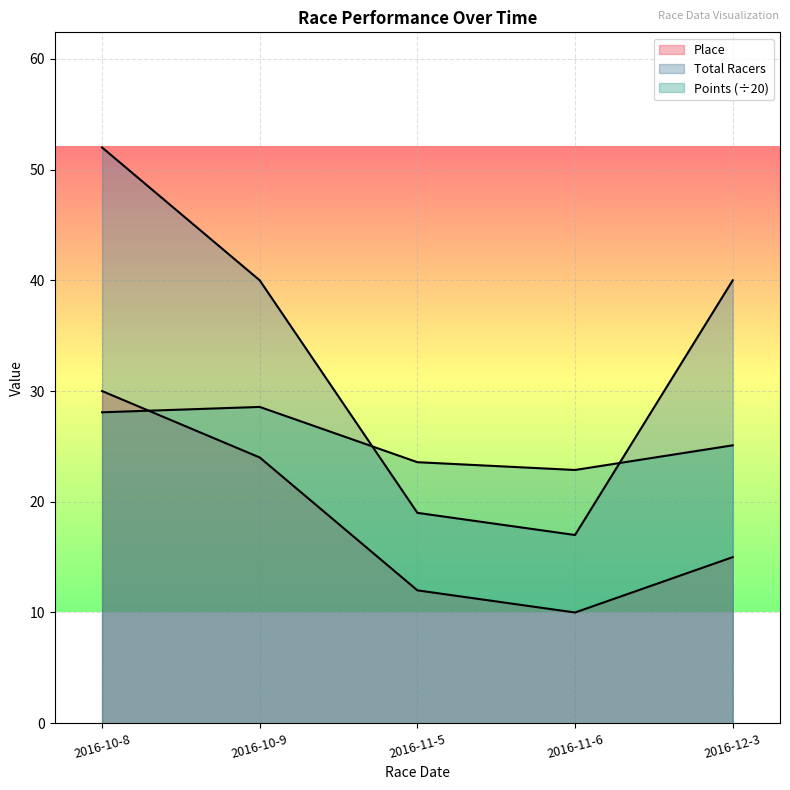

At which category does Place reach its first local valley?

2016-11-6